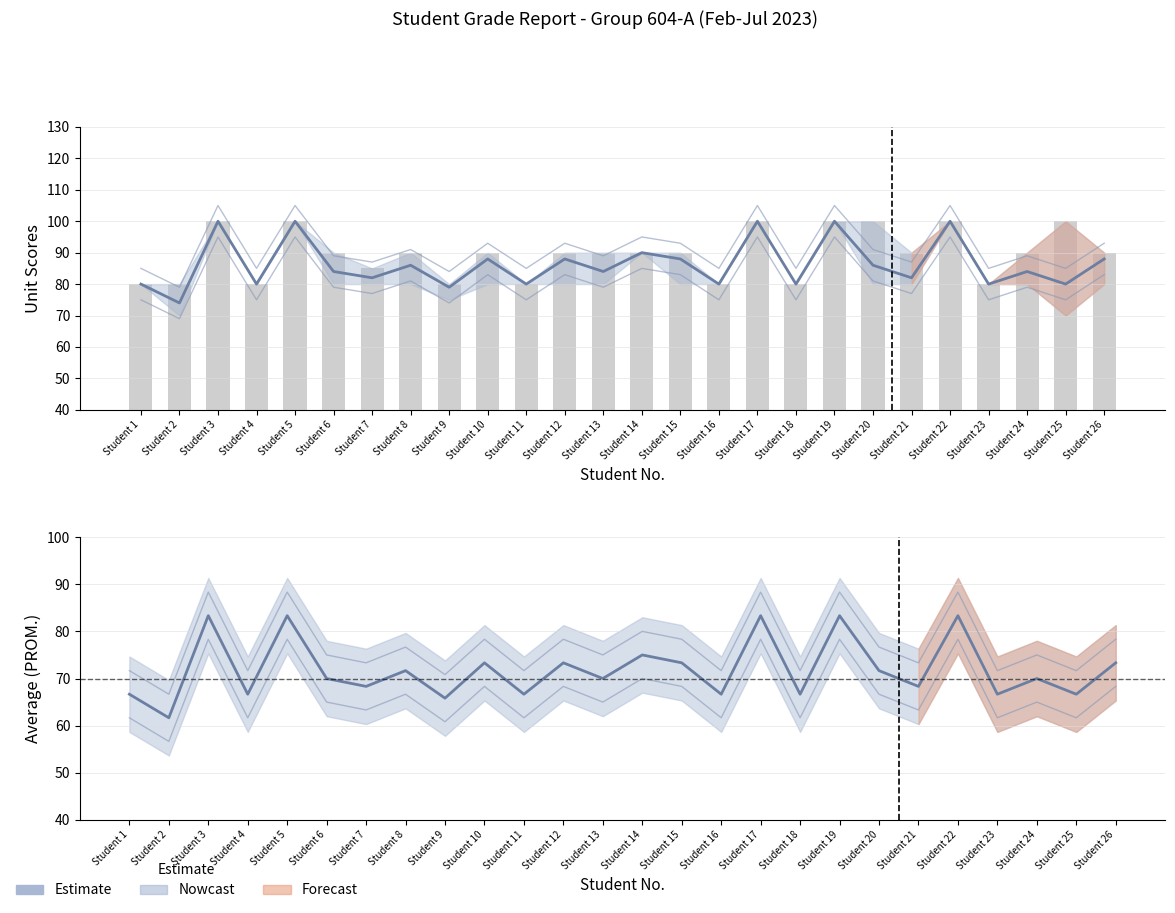

Rank the series at Student 1 from highest to lowest value.

Estimate (mean), Unit Scores (bar), Estimate (PROM.)